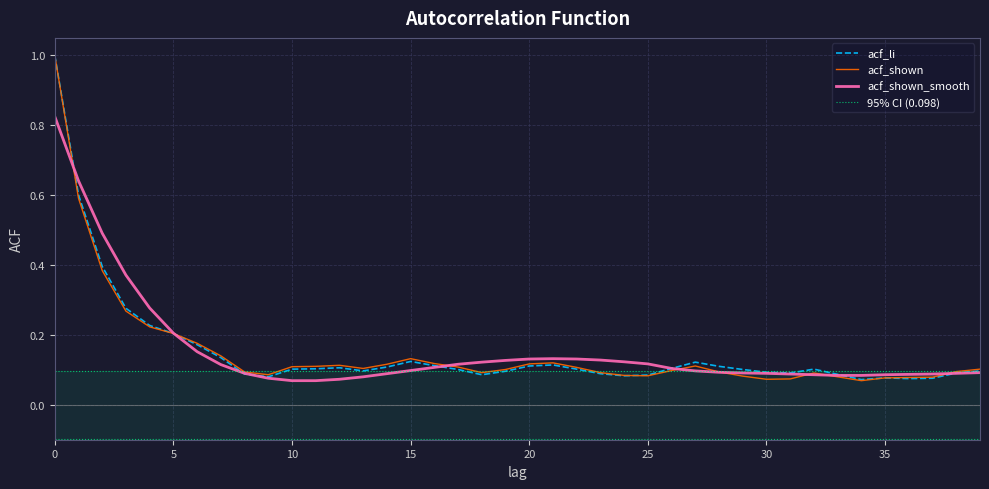

What is the difference between the second highest and minimum values in the acf_li series?

0.5